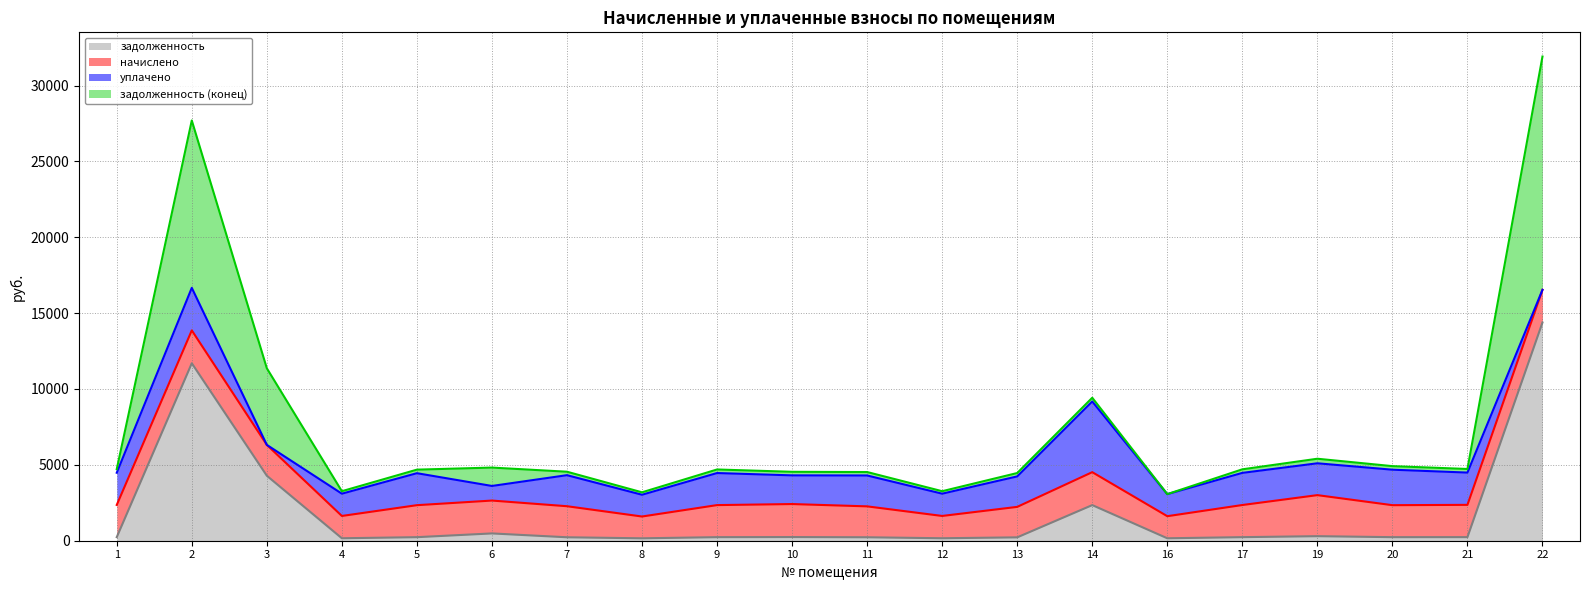

What is the maximum value for задолженность?

14384.0